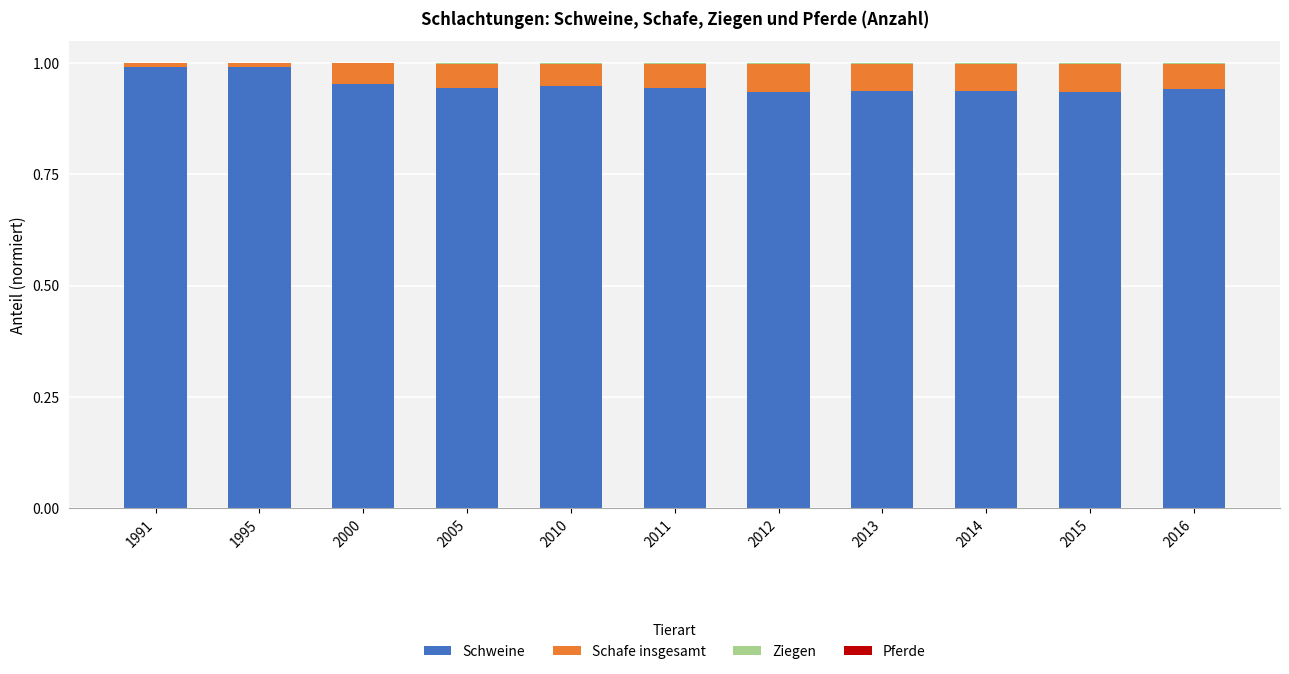

Is it true that Schweine equals 1.0 at 2000?

True